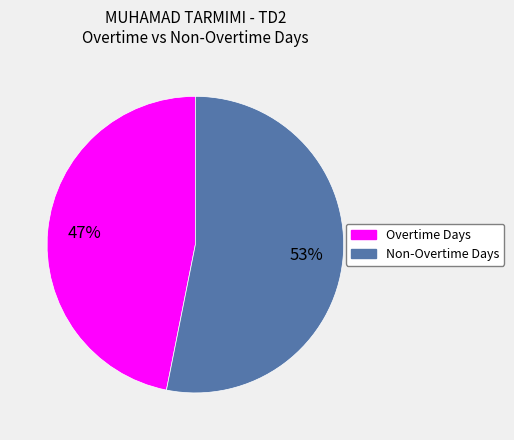

To the nearest percent, what is the average slice percentage?

50%